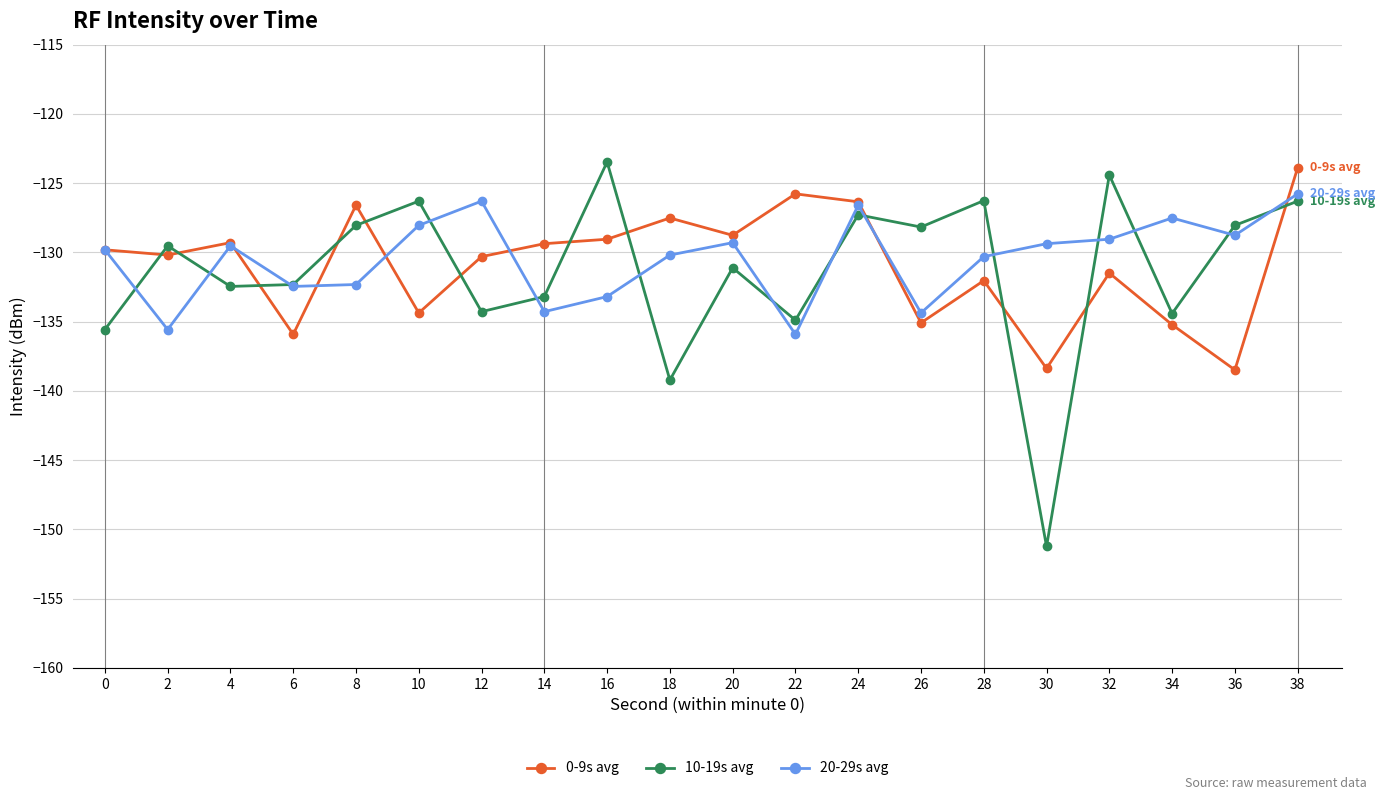

What is the sum of the 10-19s avg values at 12 and 18?

-273.5